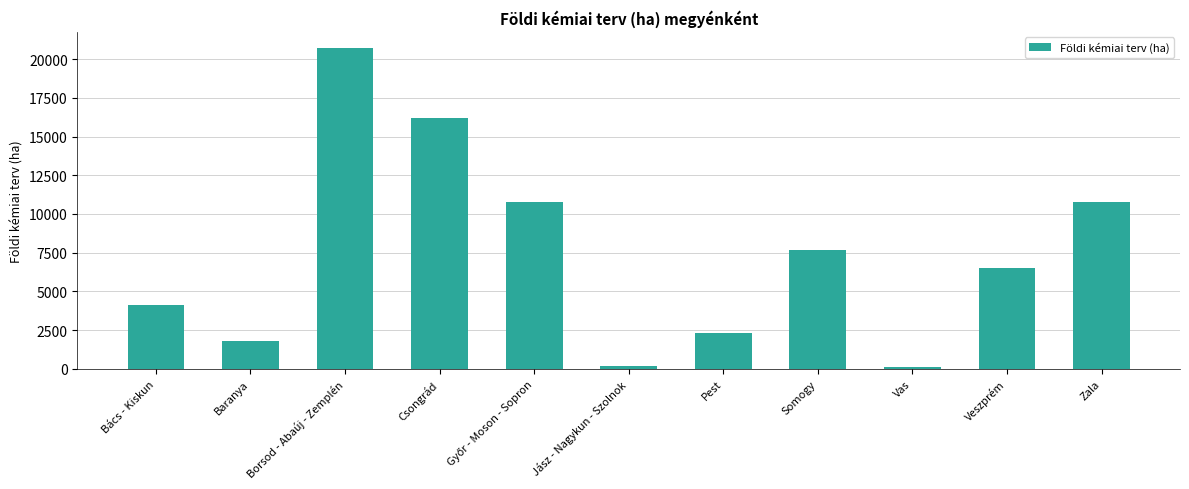

What is the label of the 6th bar from the right?

Jász - Nagykun - Szolnok